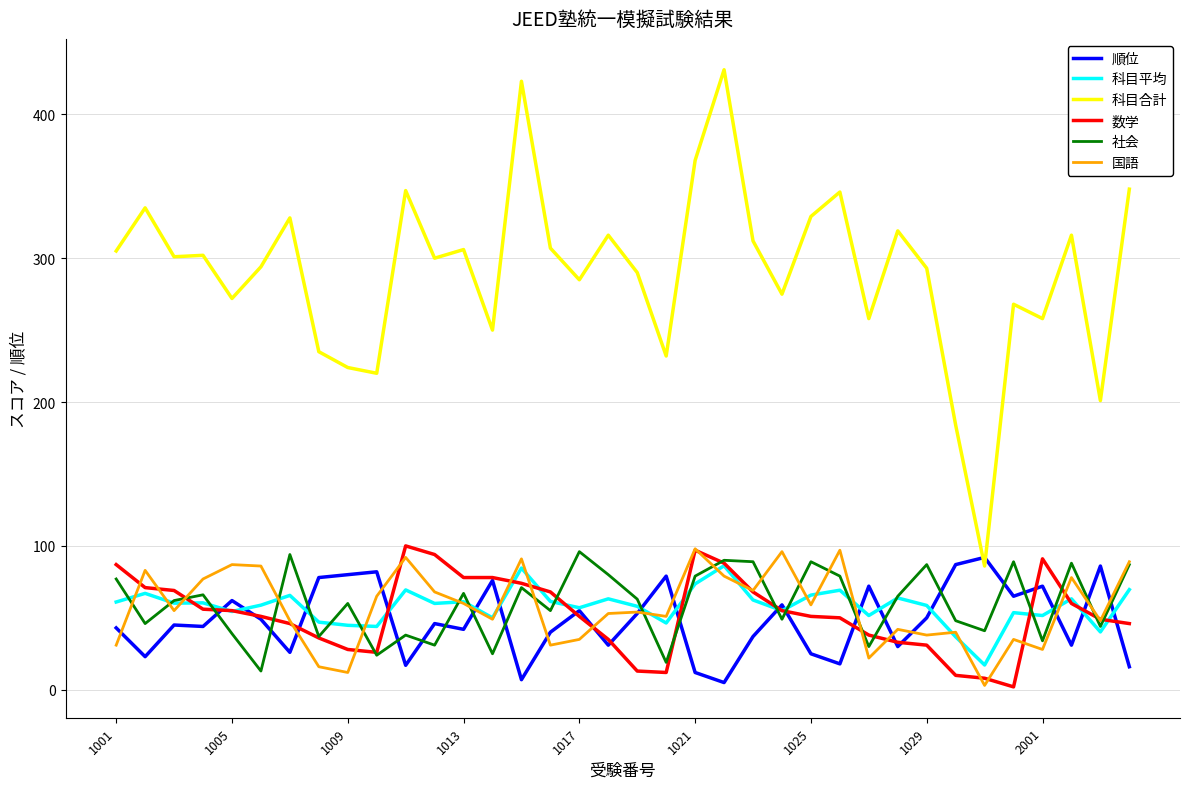

What is the lowest value of the 社会 series?

13.0